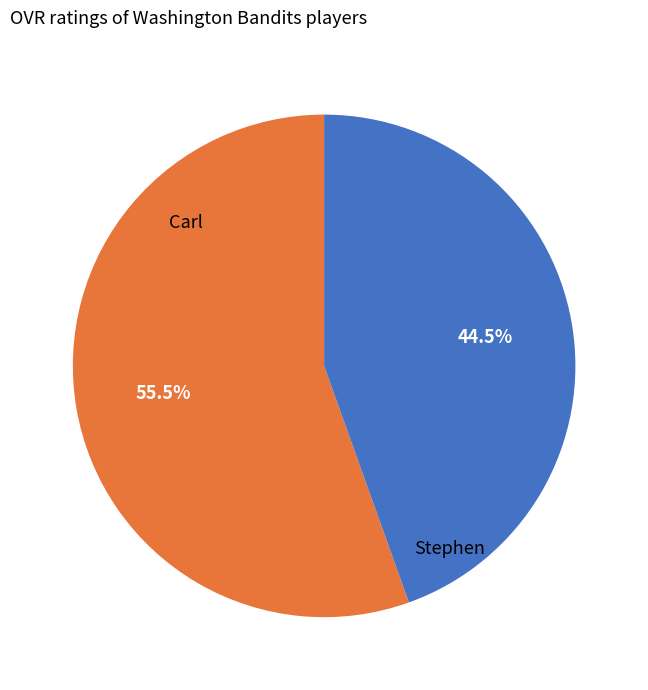

What is the largest slice in the pie chart?

Carl